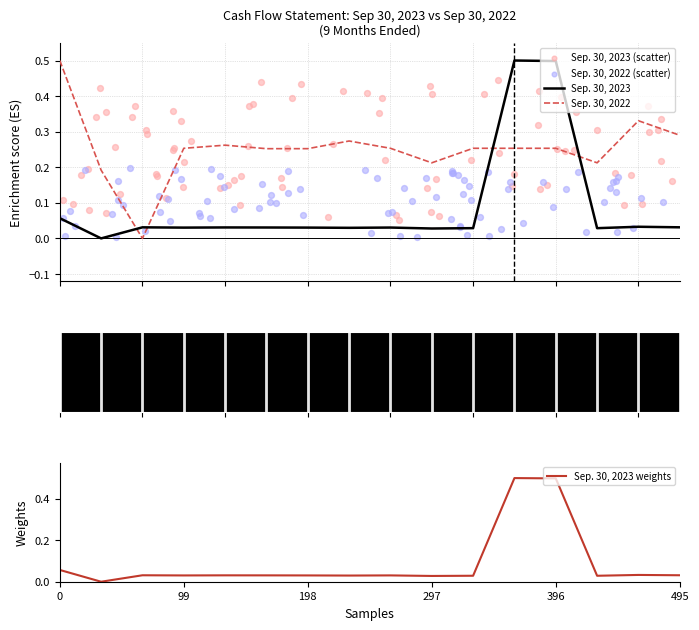

Which series has the largest Y range (max minus min)?

Sep. 30, 2023